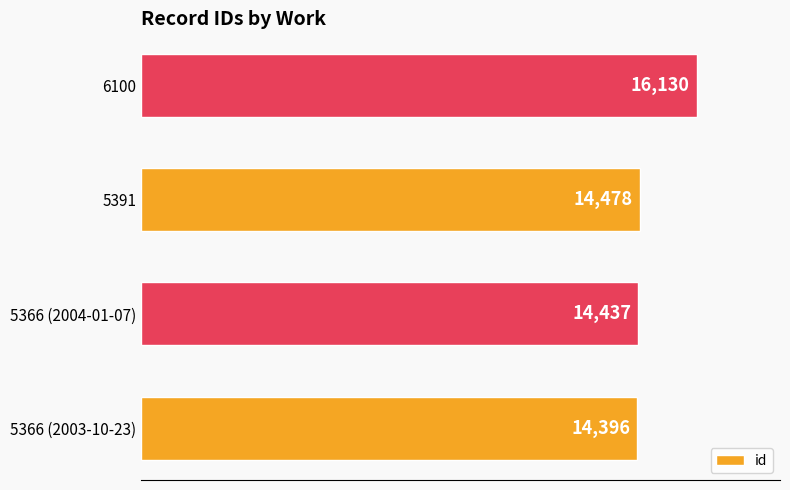

Which has a higher value, 5391 or 5366 (2004-01-07)?

5391